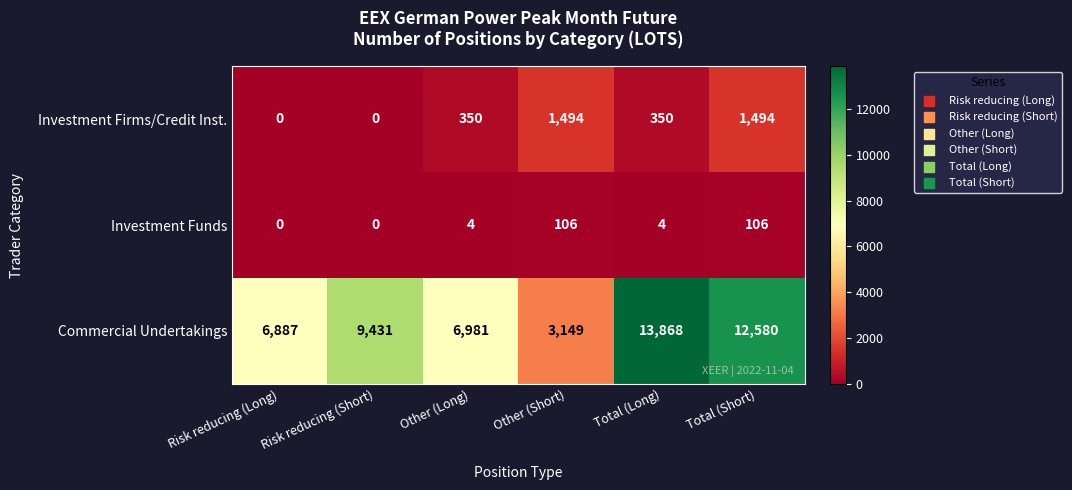

What is the greatest value displayed?

13868